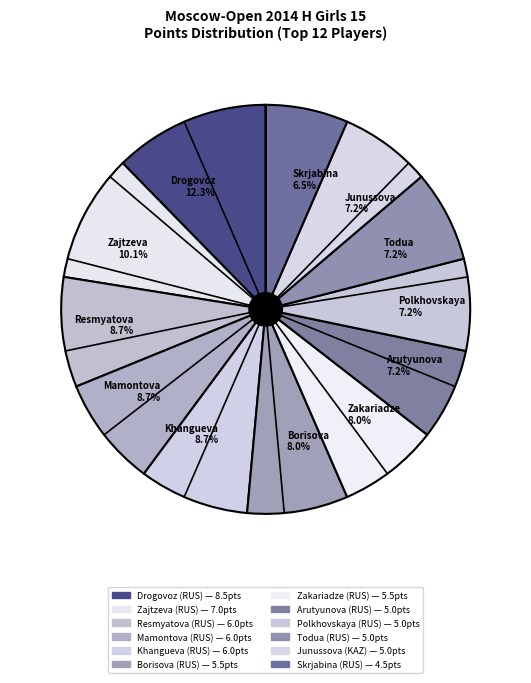

Which category has the smallest portion of the pie?

Skrjabina 6.5%